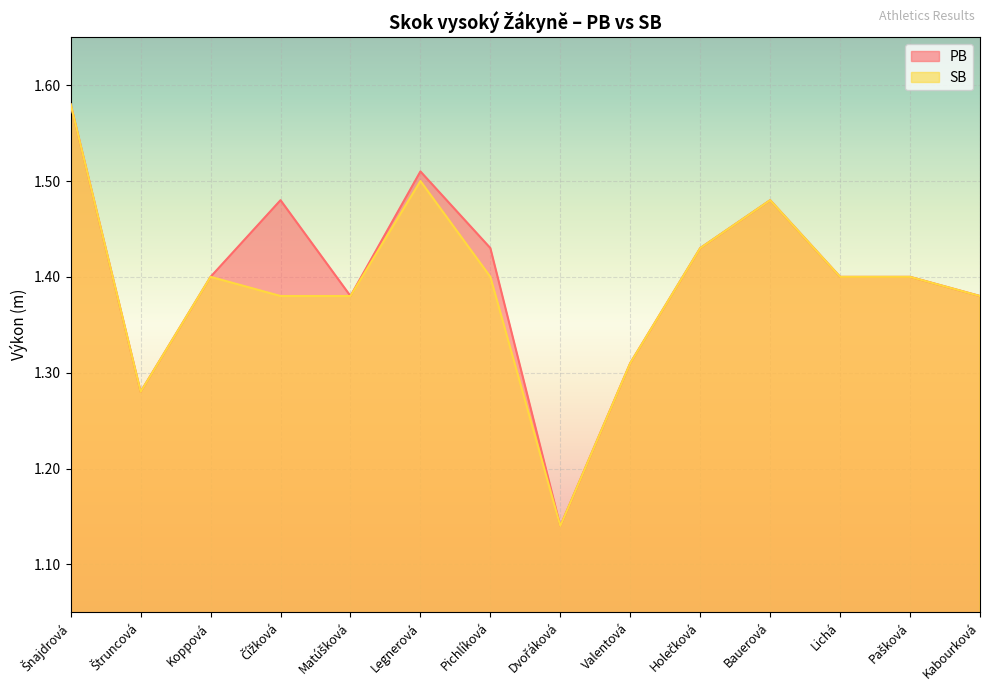

Where is PB nearest to the value 1?

Dvořáková